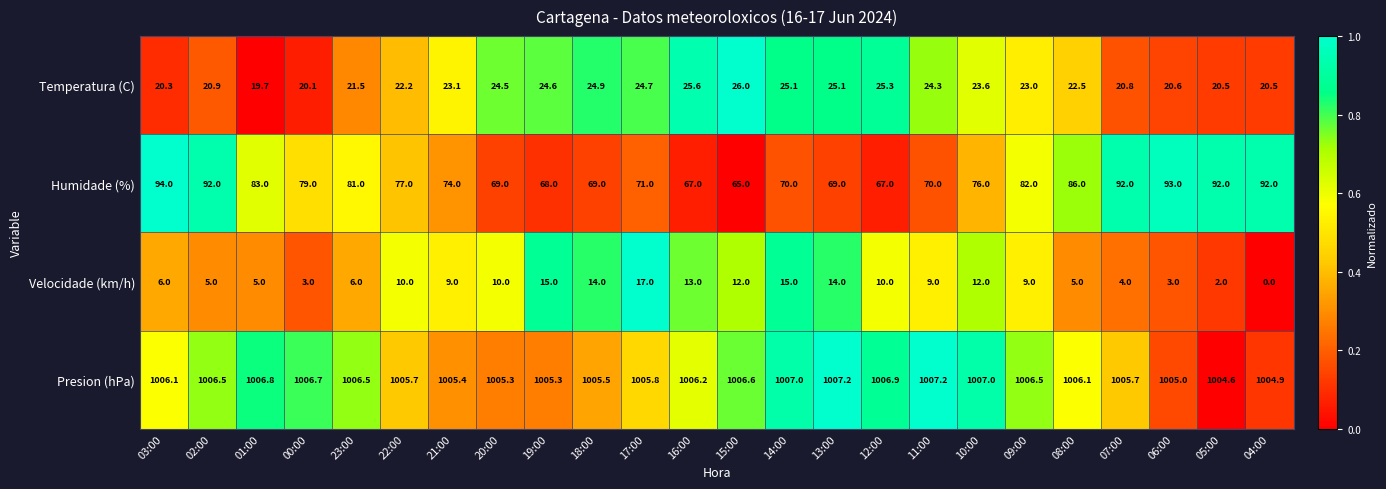

Rank the series by their maximum value, from lowest to highest.

Velocidade (km/h), Temperatura (C), Humidade (%), Presion (hPa)